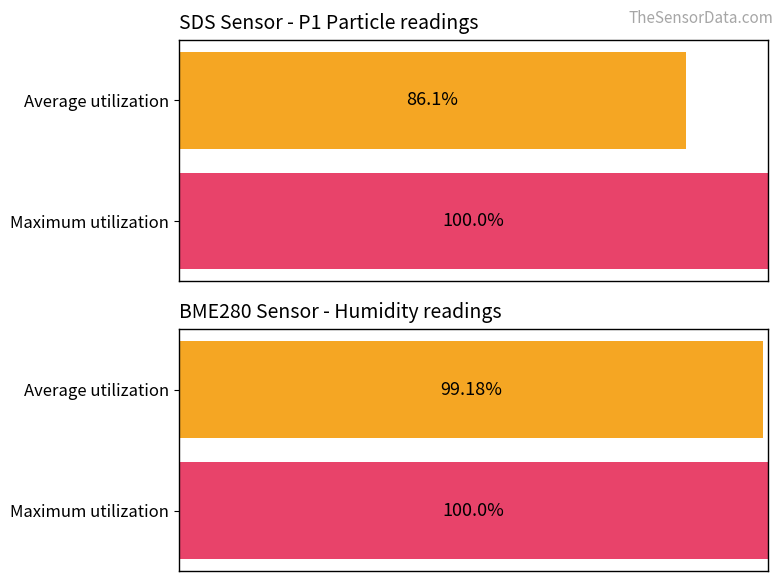

How many distinct data groups are displayed?

2